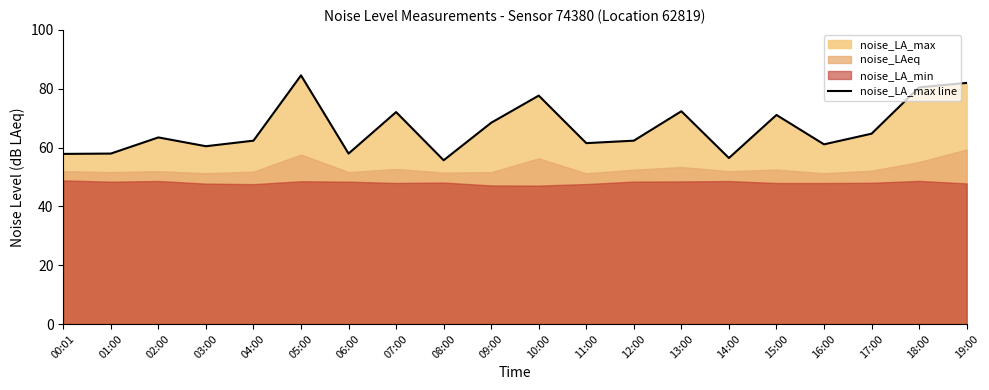

Is it true that the value at 13:00 is 72.3?

True